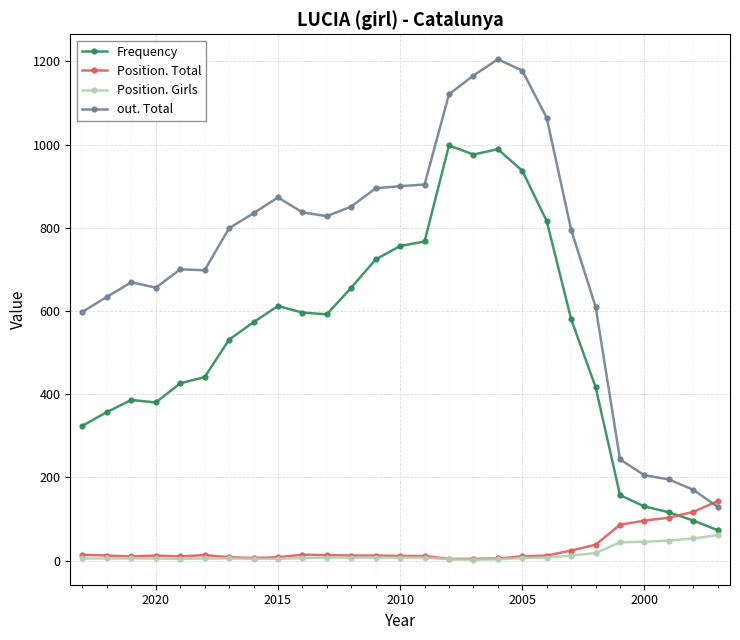

How many distinct data groups are displayed?

4